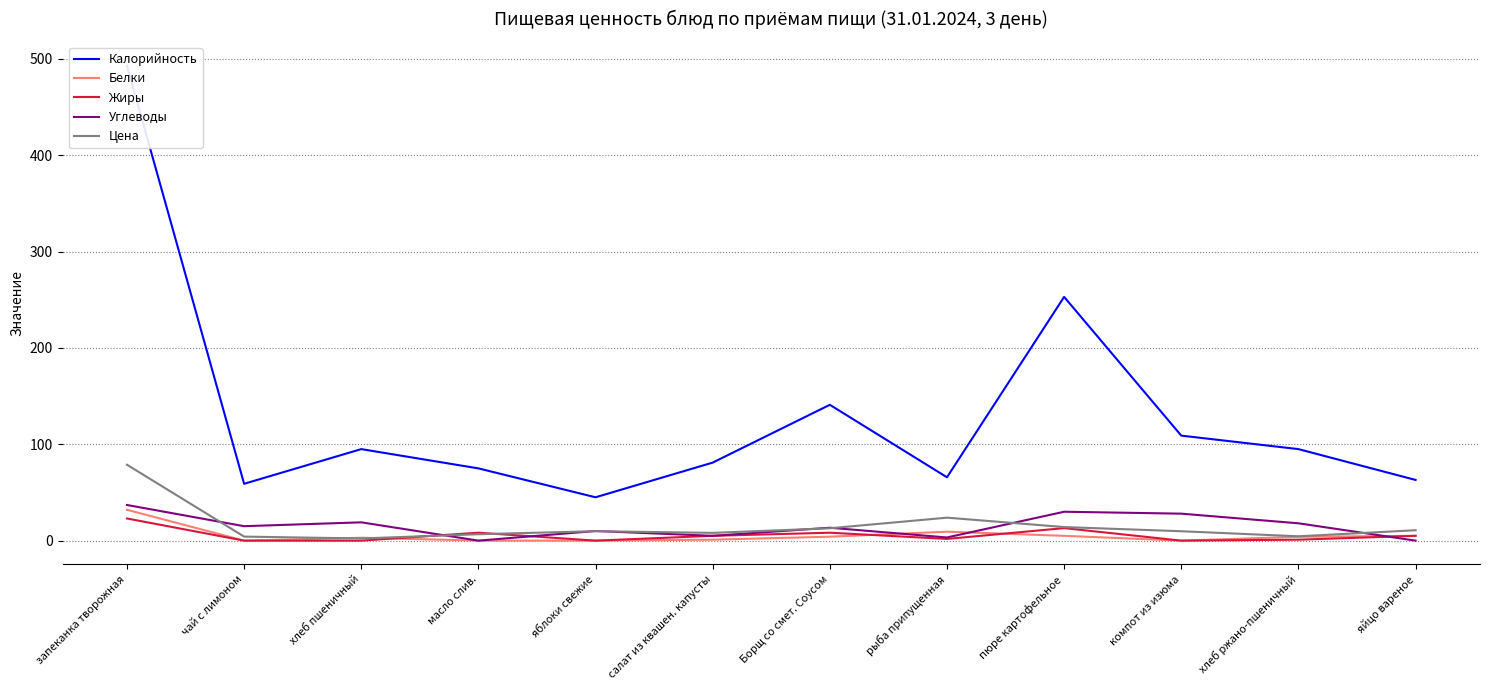

What is the greatest value displayed?

493.0